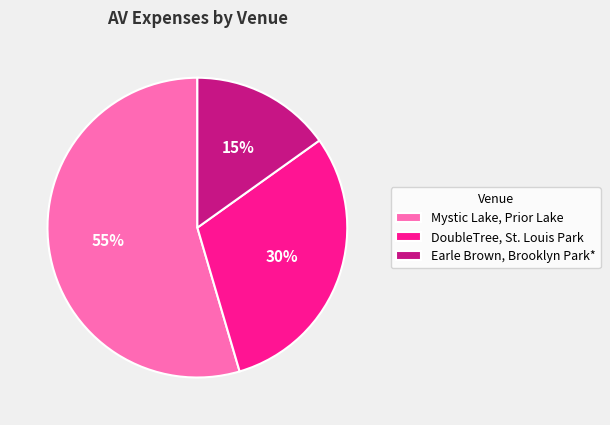

To the nearest percent, what is the combined percentage of Earle Brown, Brooklyn Park* and Mystic Lake, Prior Lake?

70%